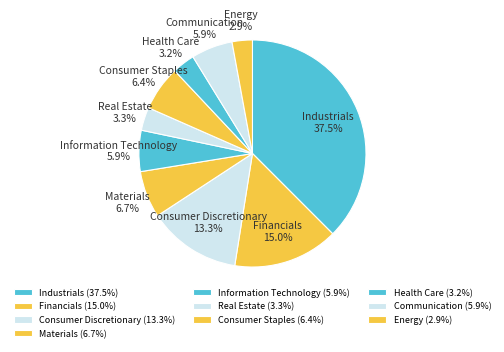

Between Health Care and Industrials, which is larger?

Industrials